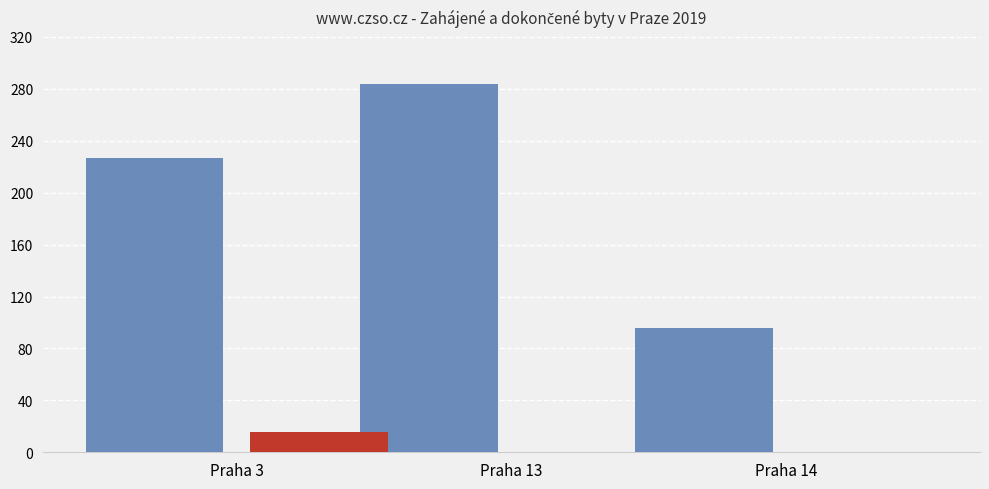

What is the greatest value displayed?

284